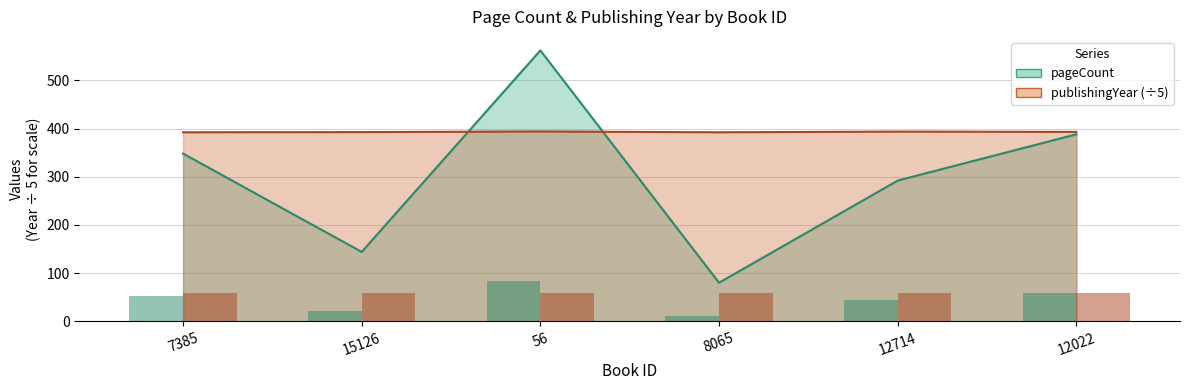

How many bars are there in each group?

2